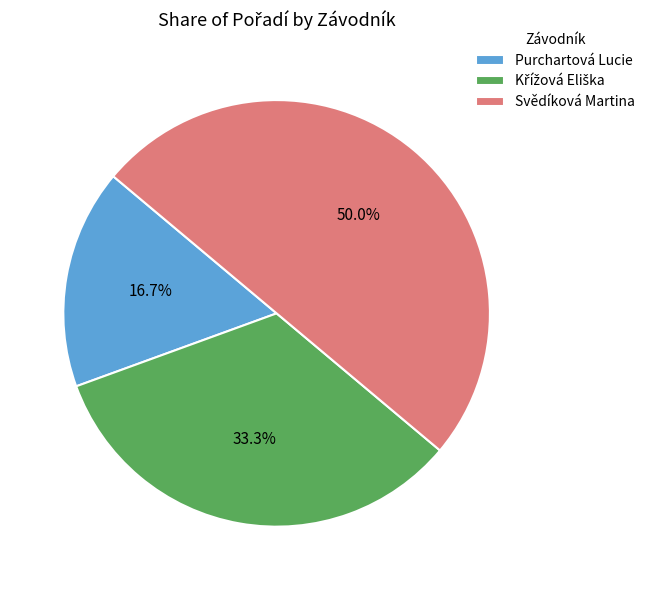

Count the number of slices in the pie.

3